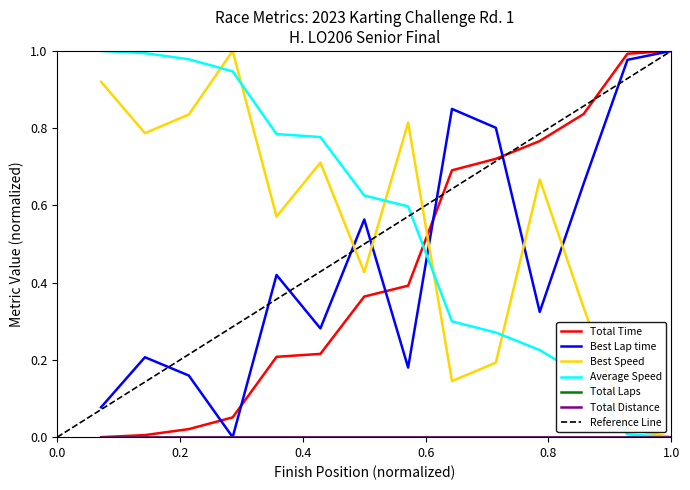

Count the number of categories in the chart.

14